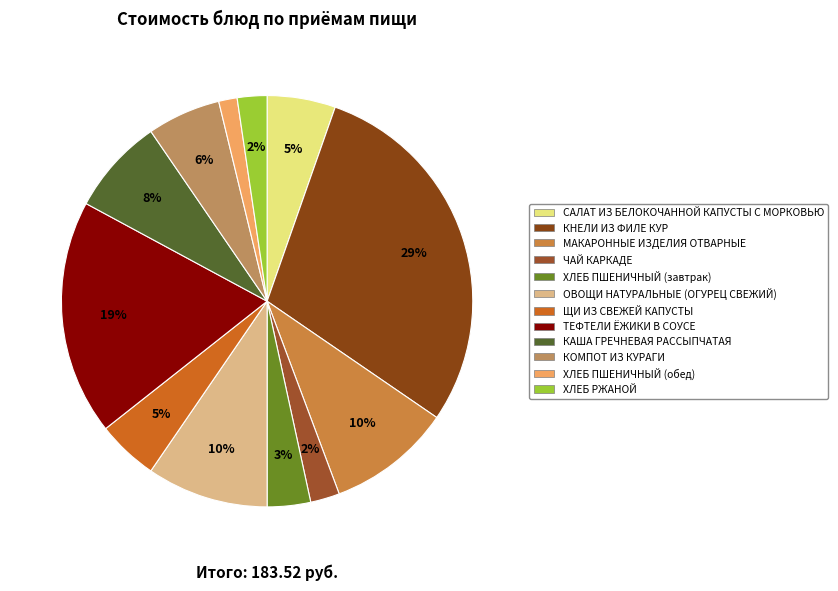

Which has a higher value, ОВОЩИ НАТУРАЛЬНЫЕ (ОГУРЕЦ СВЕЖИЙ) or ТЕФТЕЛИ ЁЖИКИ В СОУСЕ?

ТЕФТЕЛИ ЁЖИКИ В СОУСЕ